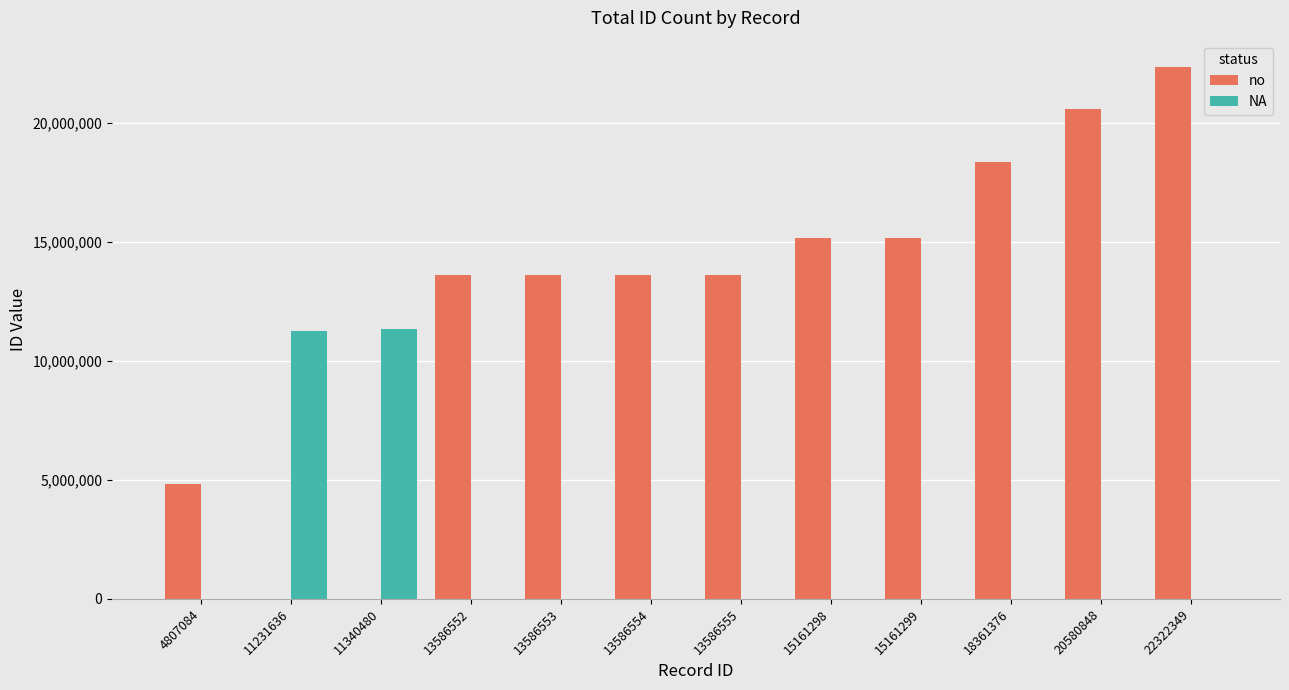

Which series changed the most between 13586552 and 18361376?

no